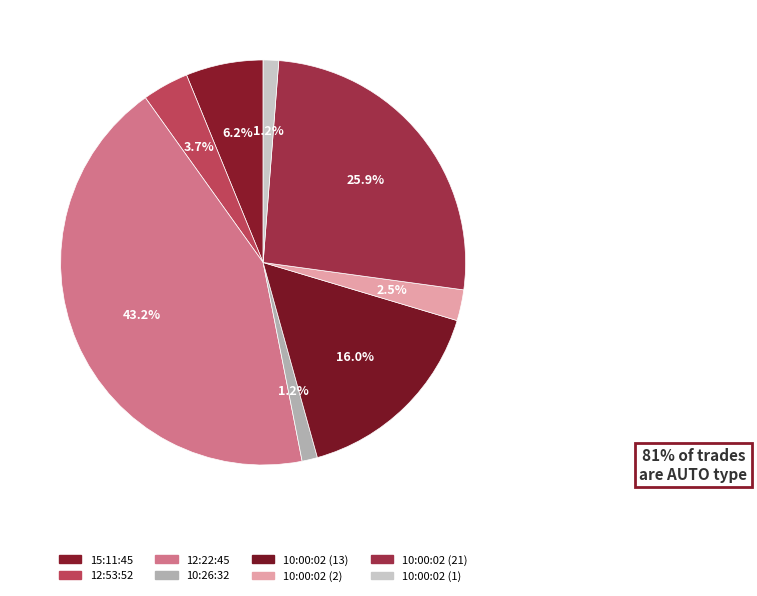

What percentage is NOT represented by 10:00:02 (1)?

98.8%